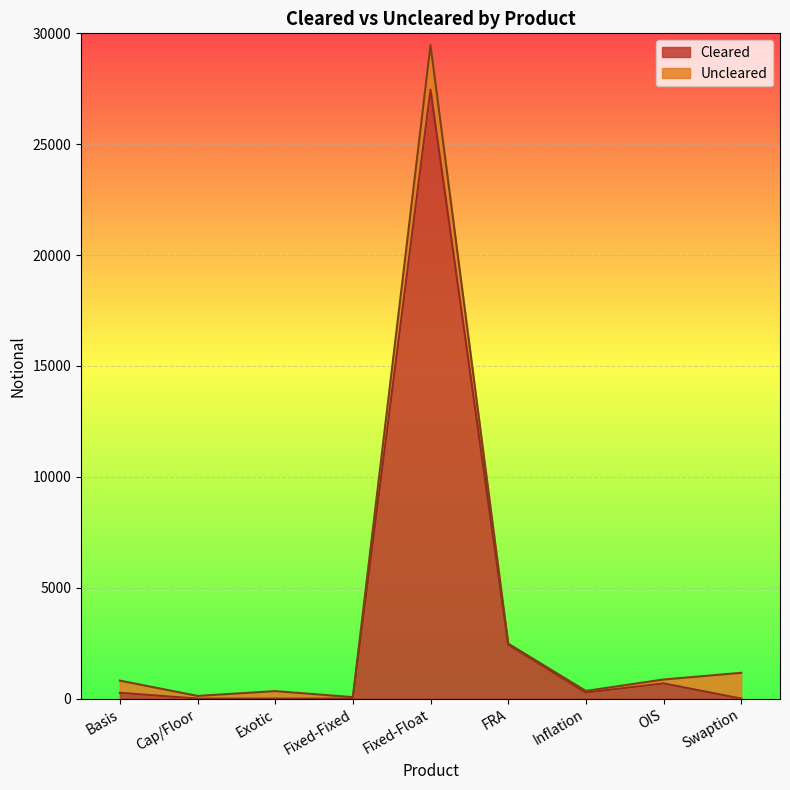

Reading left to right, extract all data points from this chart.

262	0	1	0	27460	2434	271	687	0